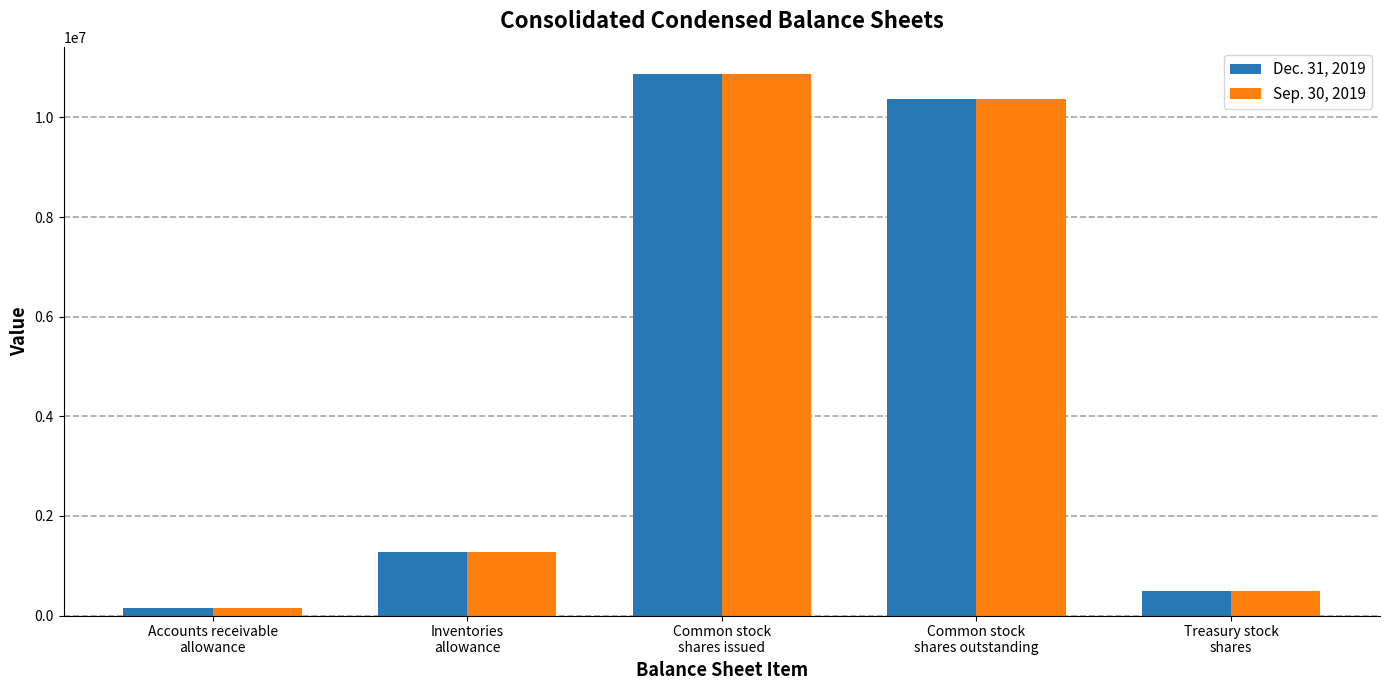

What are all the series names shown in the legend?

Dec. 31, 2019, Sep. 30, 2019